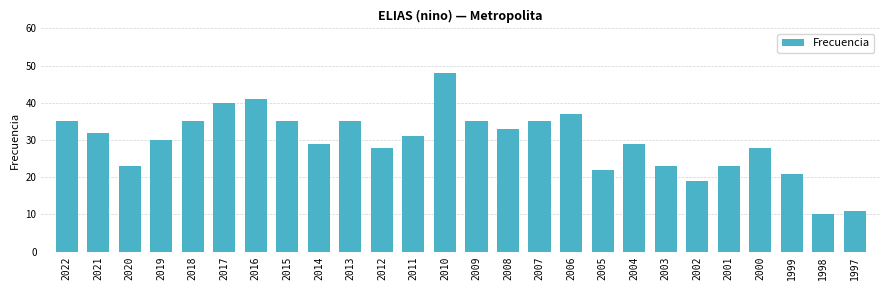

Read the value at 2002, to the nearest 5.

20